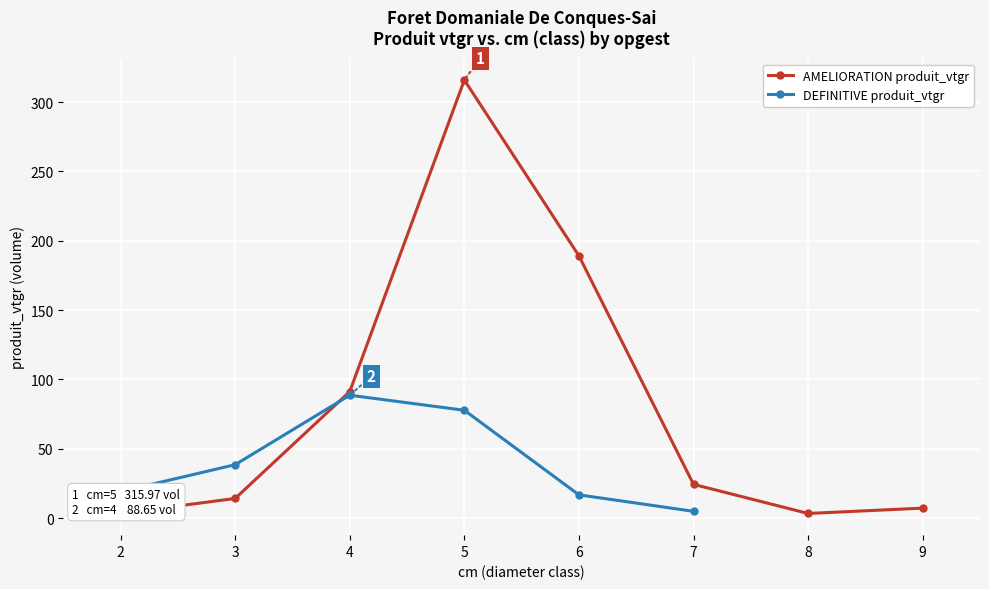

True or false: the data shows 316.0 at 5.

True